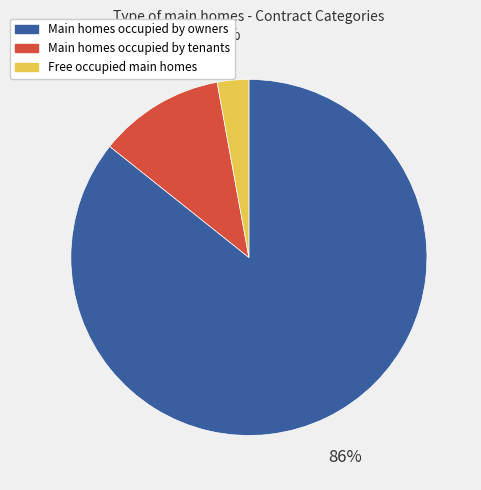

To the nearest percent, what is the difference between the Main homes occupied by owners and Free occupied main homes slice percentages?

83%